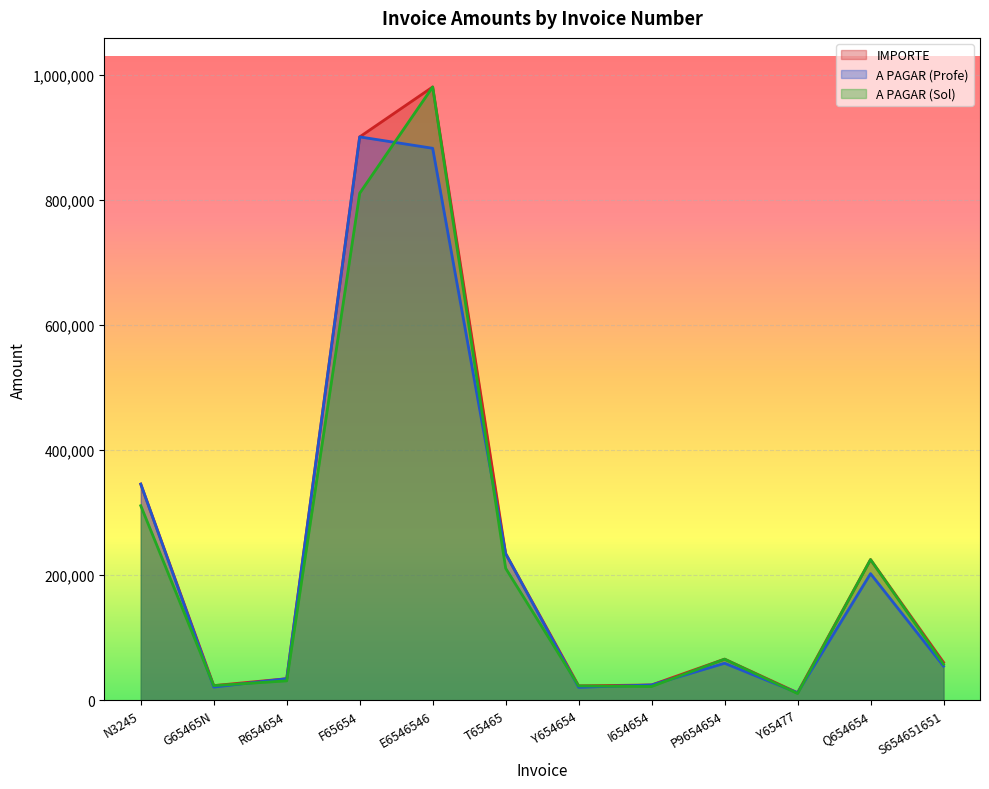

How many data points in A PAGAR (Profe) are above 59210?

6